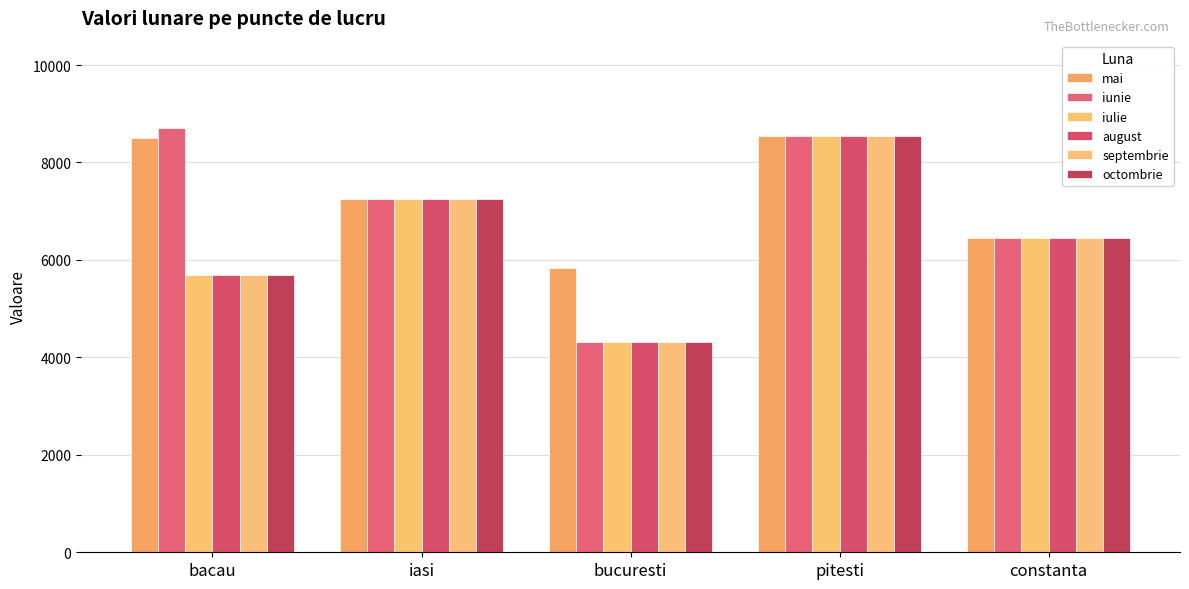

Read the mai value at iasi, to the nearest 50.

7250